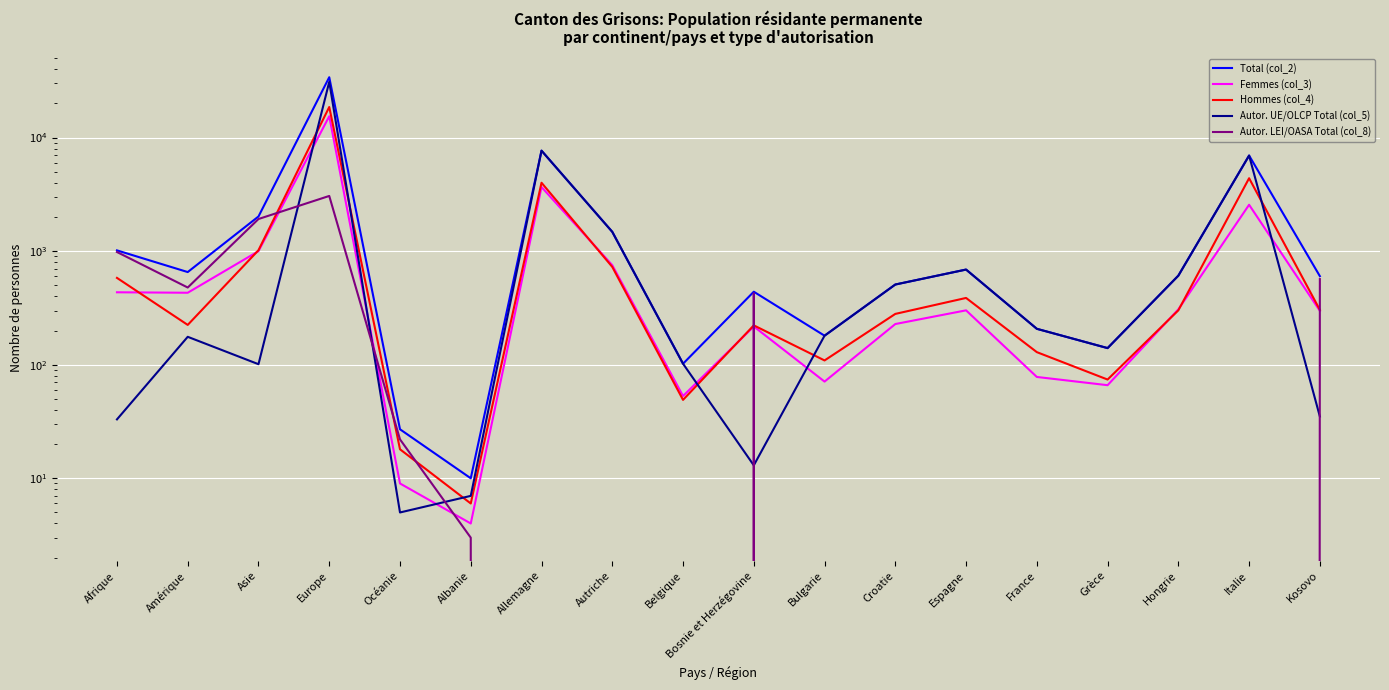

Which series has the largest total across all categories?

Total (col_2)